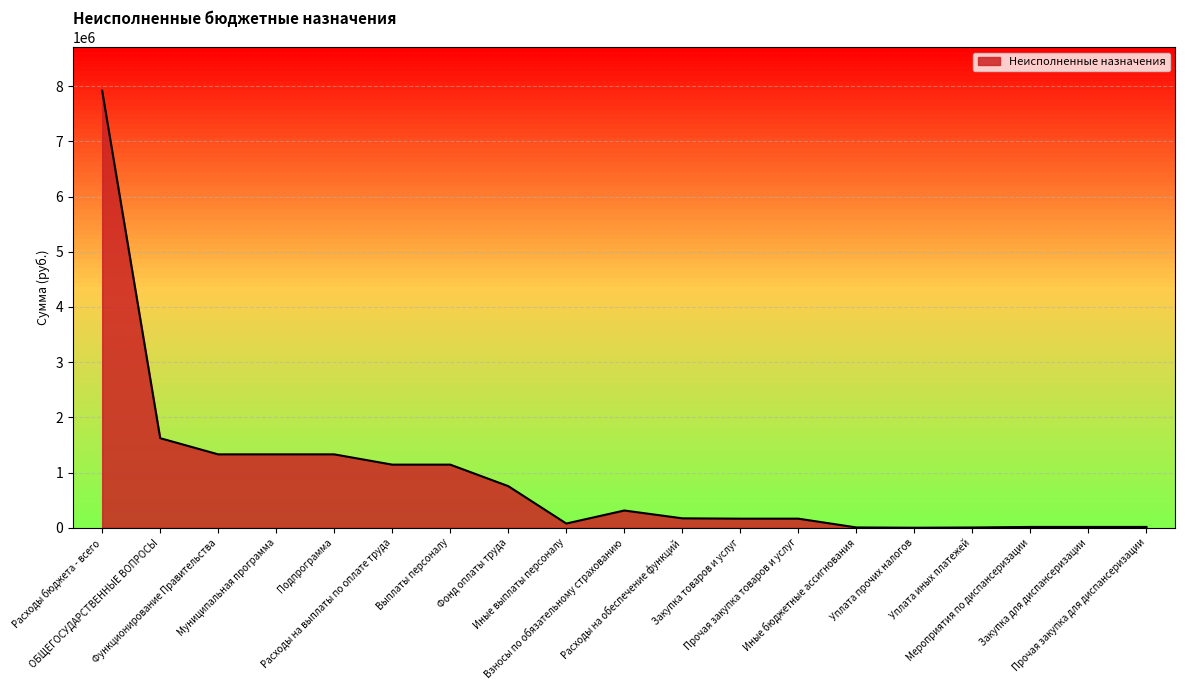

The chart shows a value of 312994.0 at Взносы по обязательному страхованию. True or false?

True